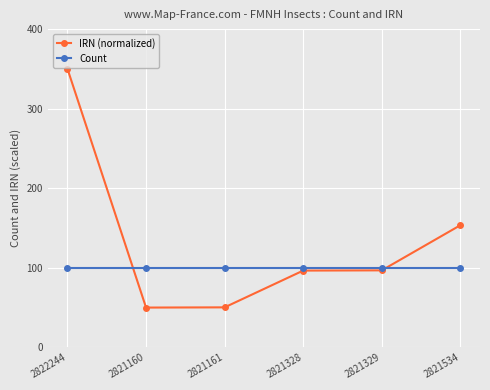

Which series has the largest range (max minus min)?

IRN (normalized)